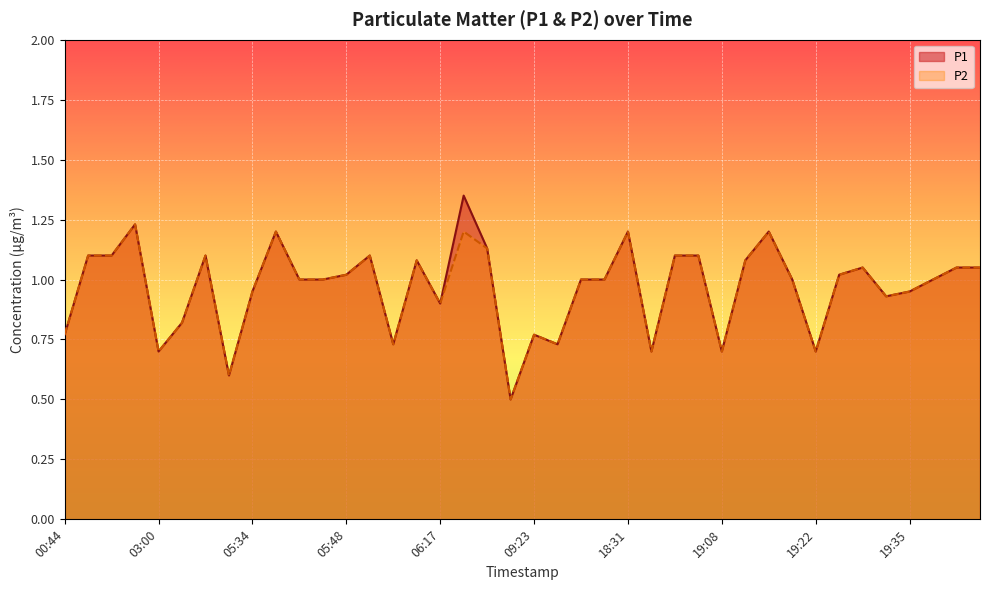

At which category is the sum across all series the highest?

06:20